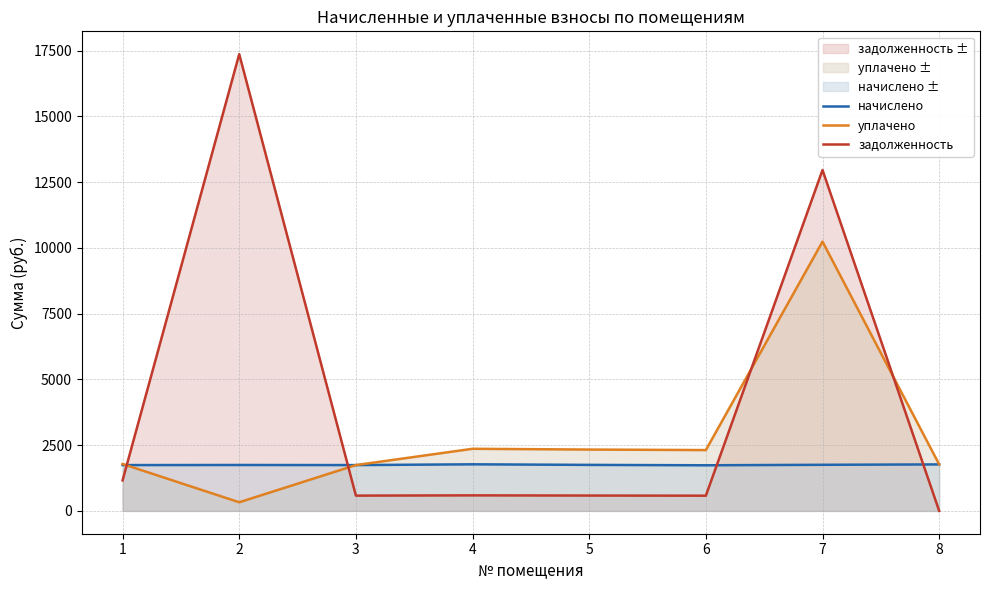

Rank the series at 5 from highest to lowest value.

уплачено, начислено, задолженность